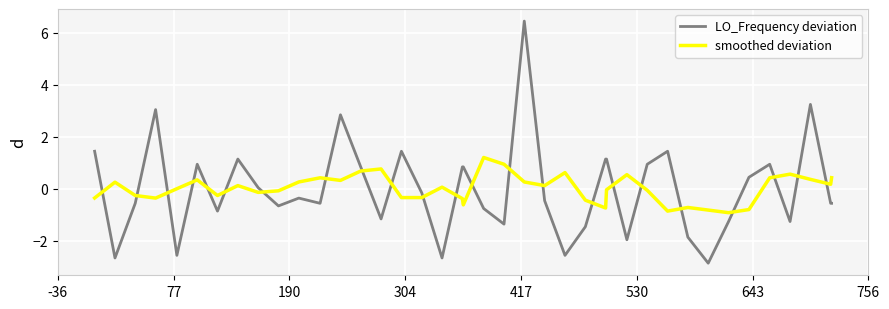

List the series in order of their peak value, highest first.

LO_Frequency deviation, smoothed deviation